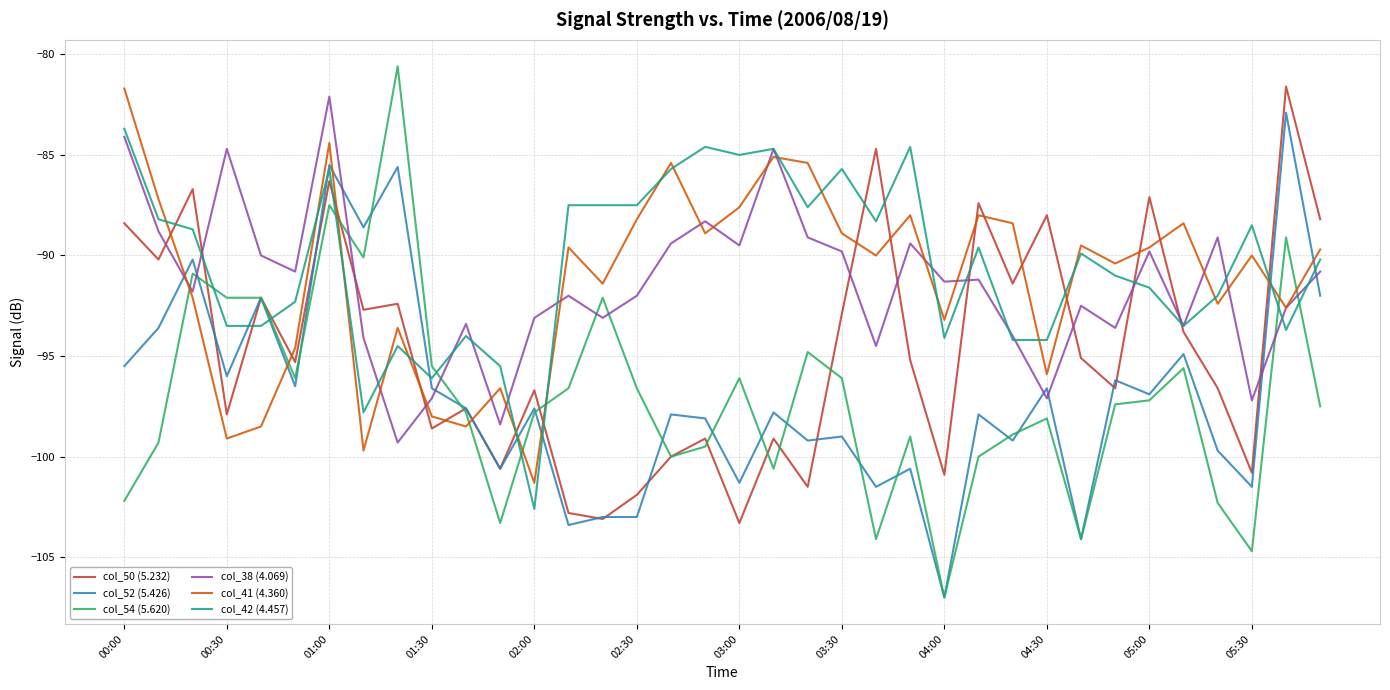

Which series has the widest spread of values?

col_54 (5.620)